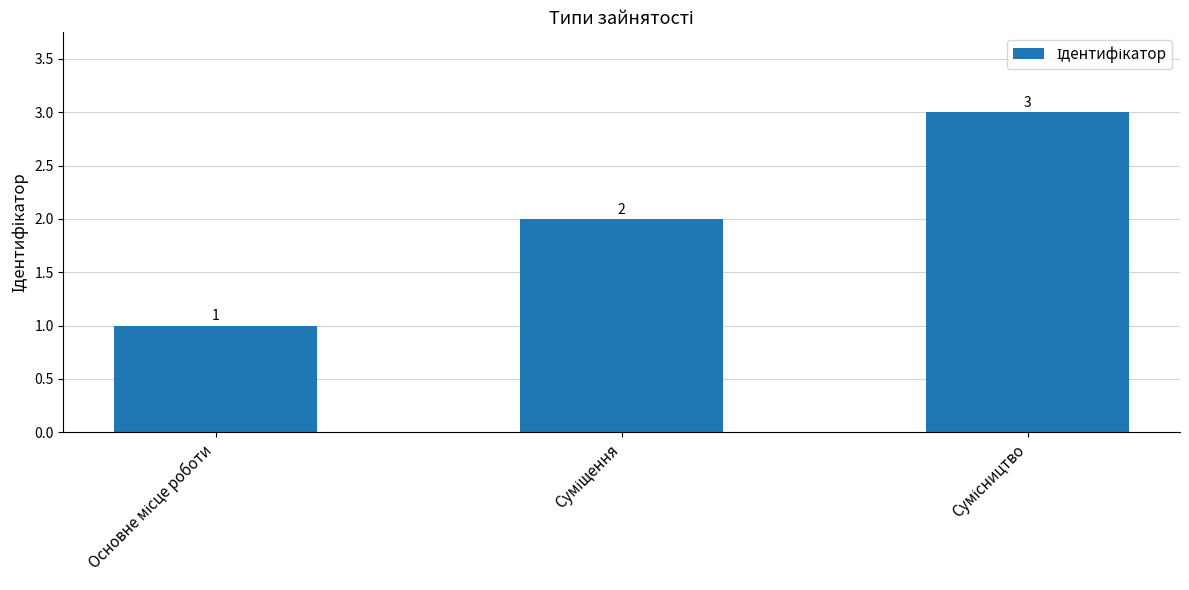

What is the maximum value shown in the chart?

3